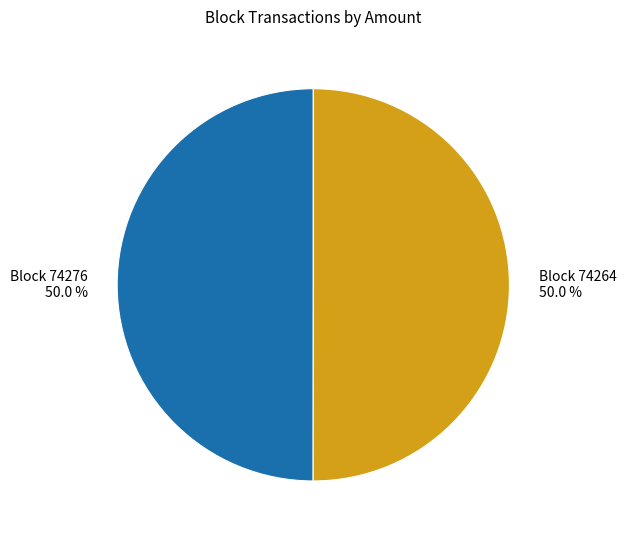

Which category accounts for the majority?

74264